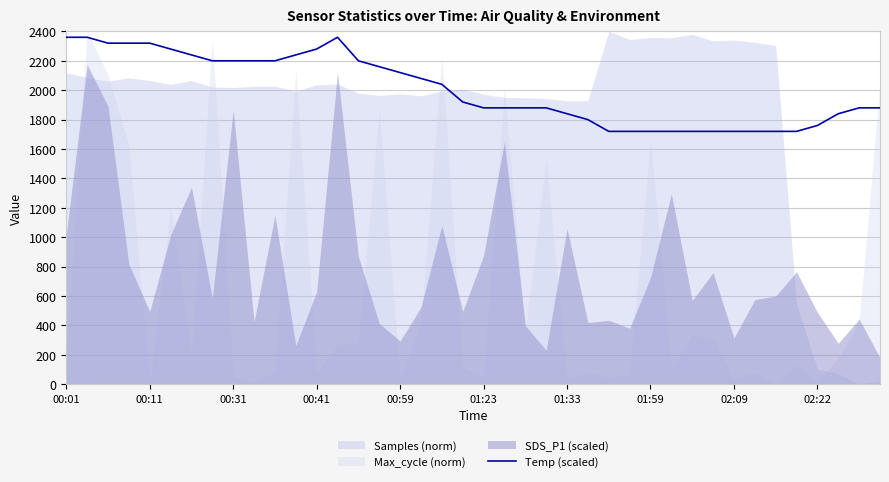

What is the lowest value of the Temp (scaled) series?

1720.0